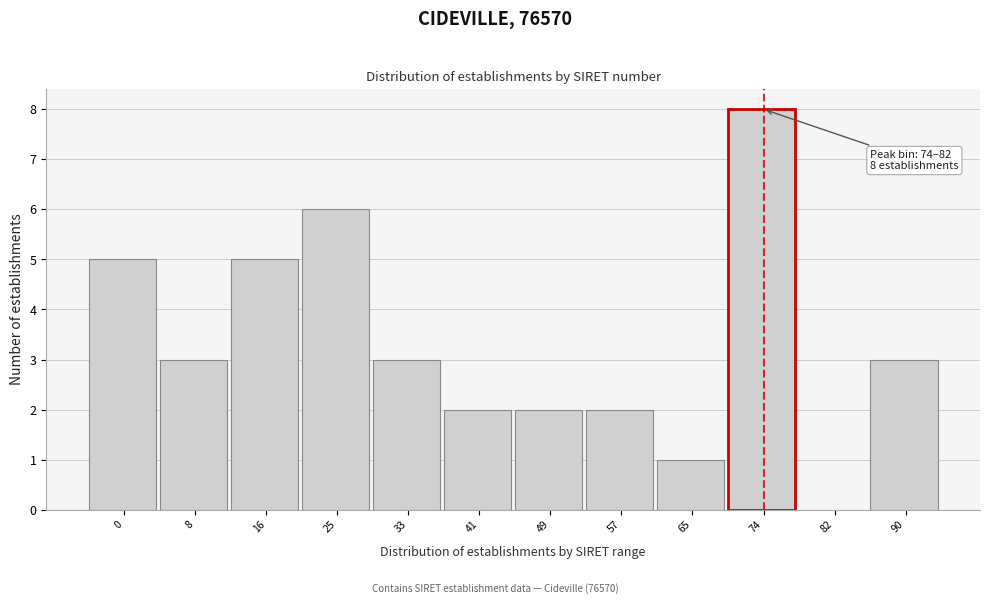

Reading left to right, list all the values displayed in this chart.

0=5	8=3	16=5	25=6	33=3	41=2	49=2	57=2	65=1	74=8	82=0	90=3